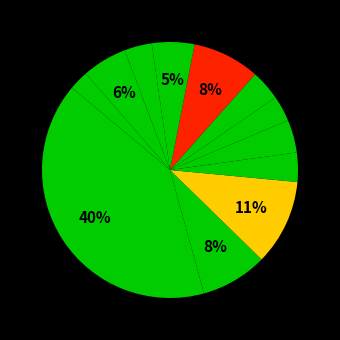

How many slices are in this pie chart?

12